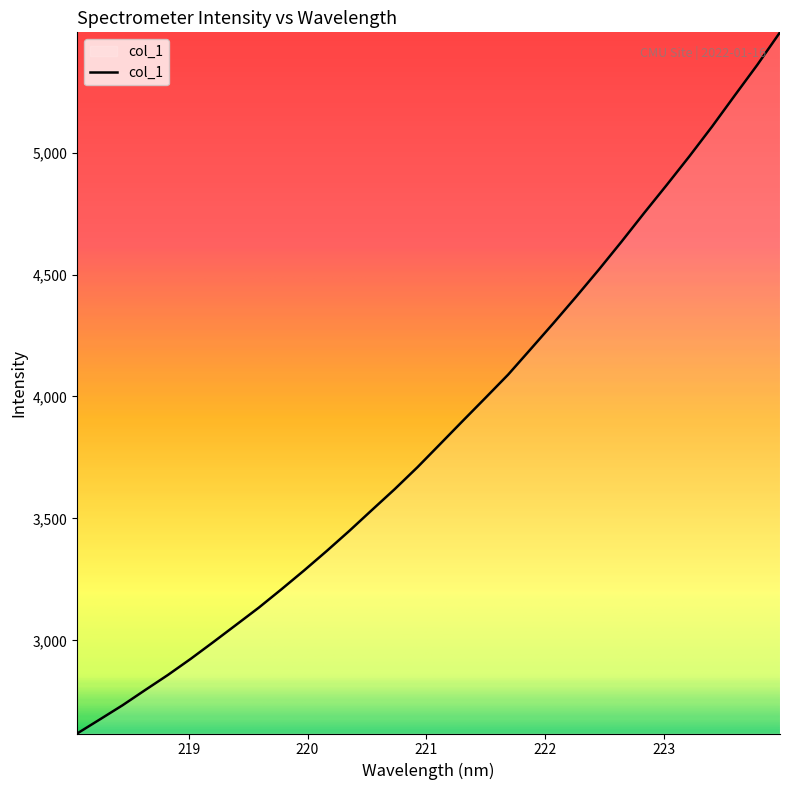

What is the sum of all values?

123620.9